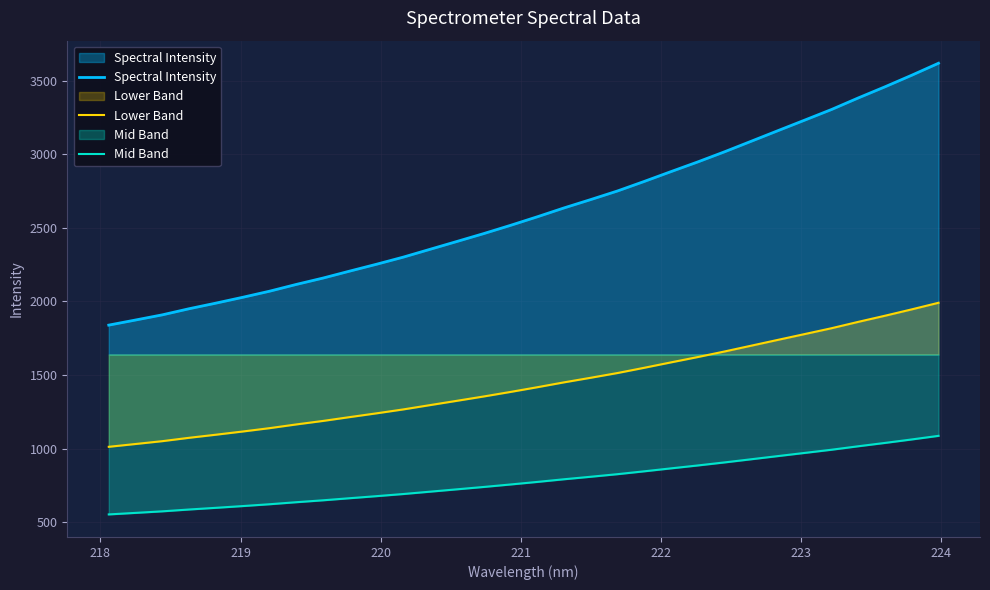

Rank the series by their average value, from lowest to highest.

Mid Band, Lower Band, Spectral Intensity